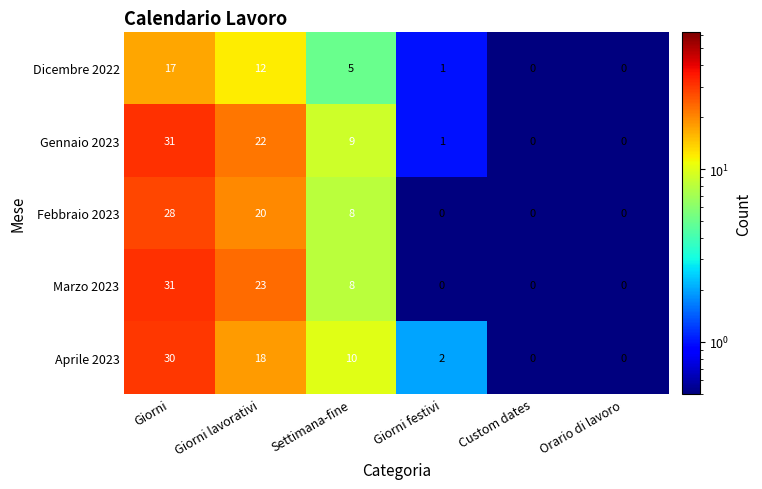

At which category does the chart reach its peak across all series?

Giorni